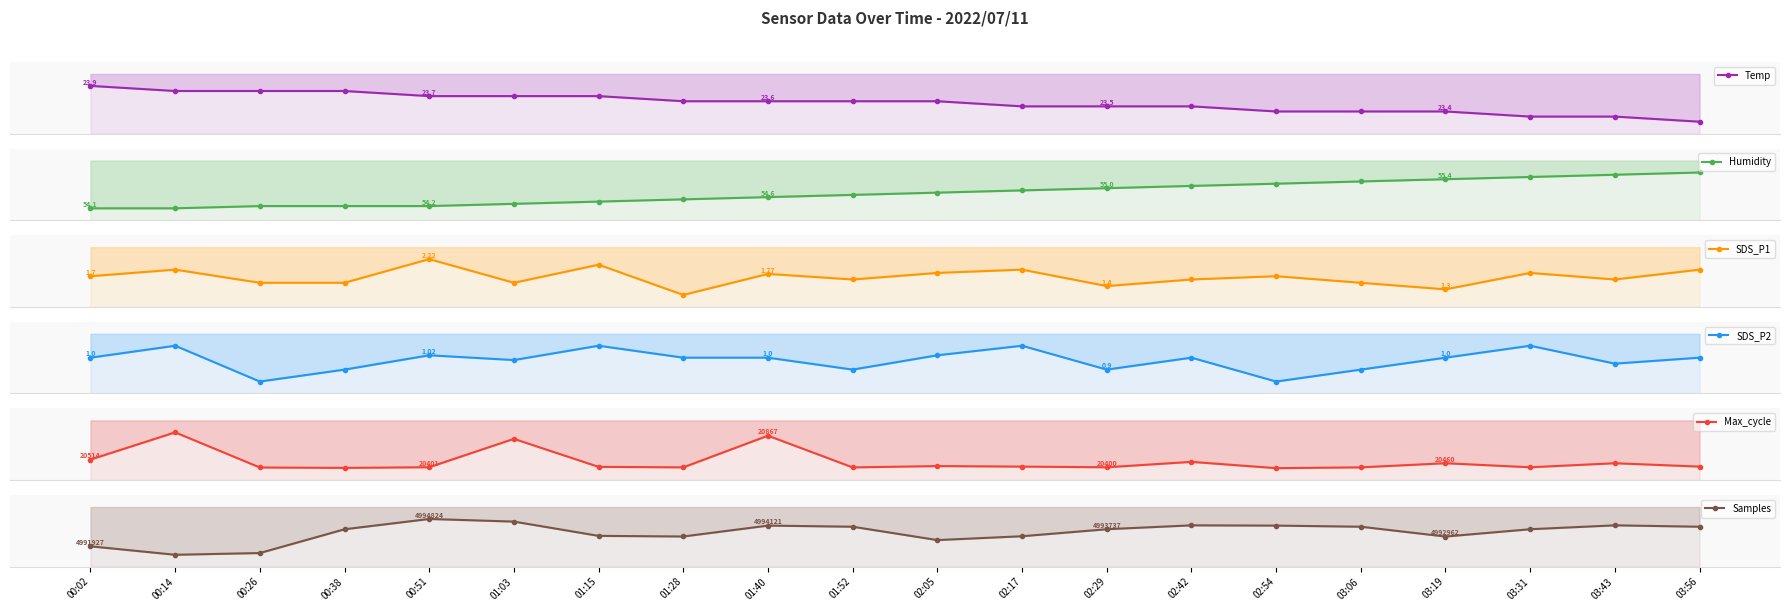

Which category has the lowest value in the Samples series?

00:14